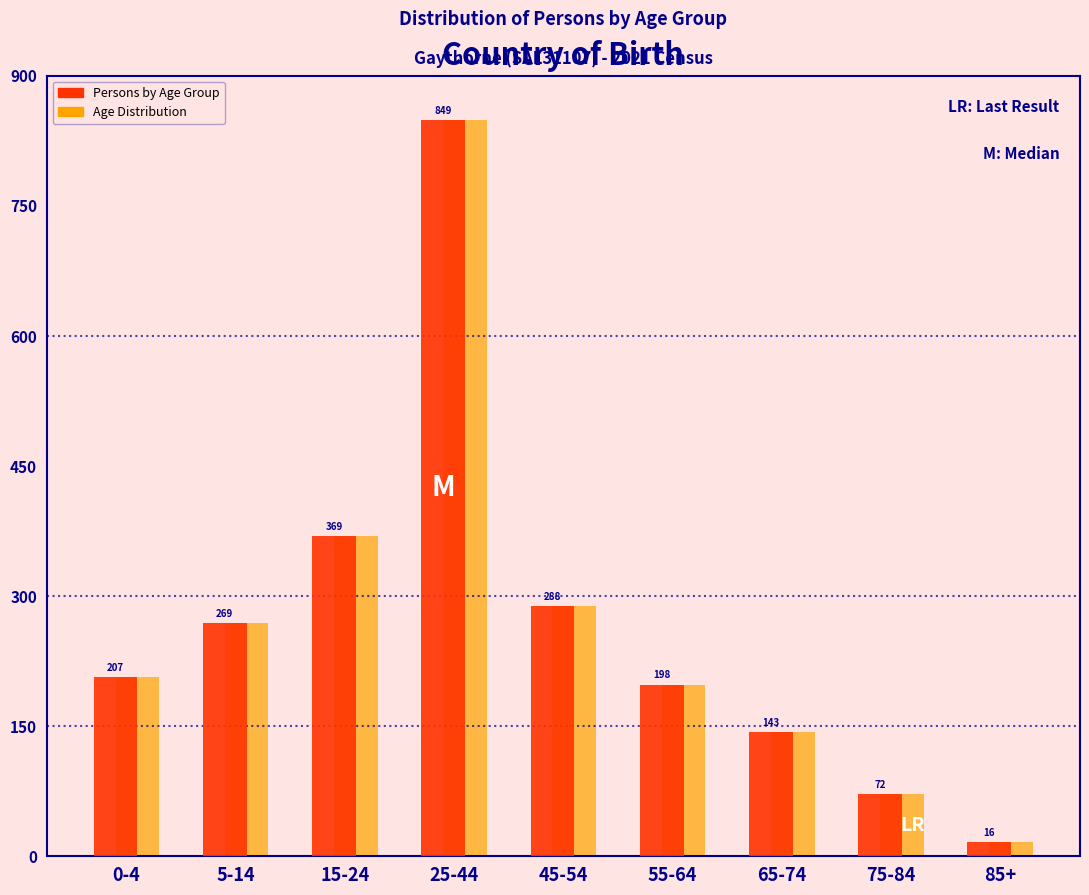

Reading left to right, extract all data points from this chart.

Persons by Age Group: 207	269	369	849	288	198	143	72	16
Age Distribution: 207	269	369	849	288	198	143	72	16